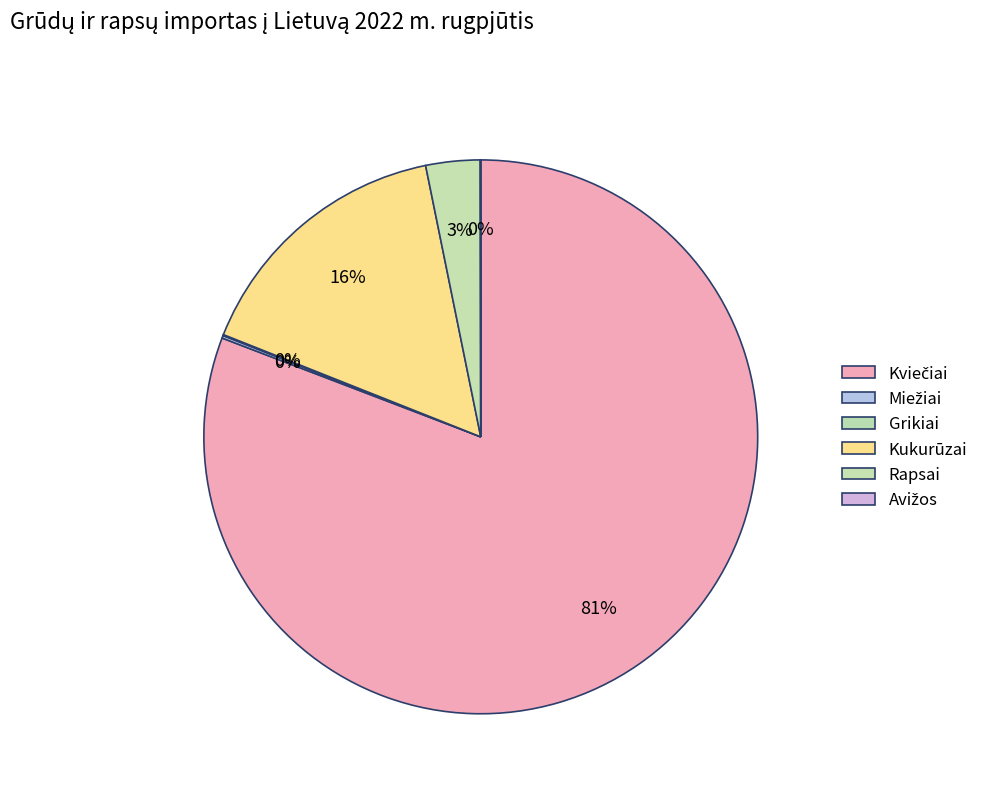

What is the smallest slice in the pie chart?

Avižos